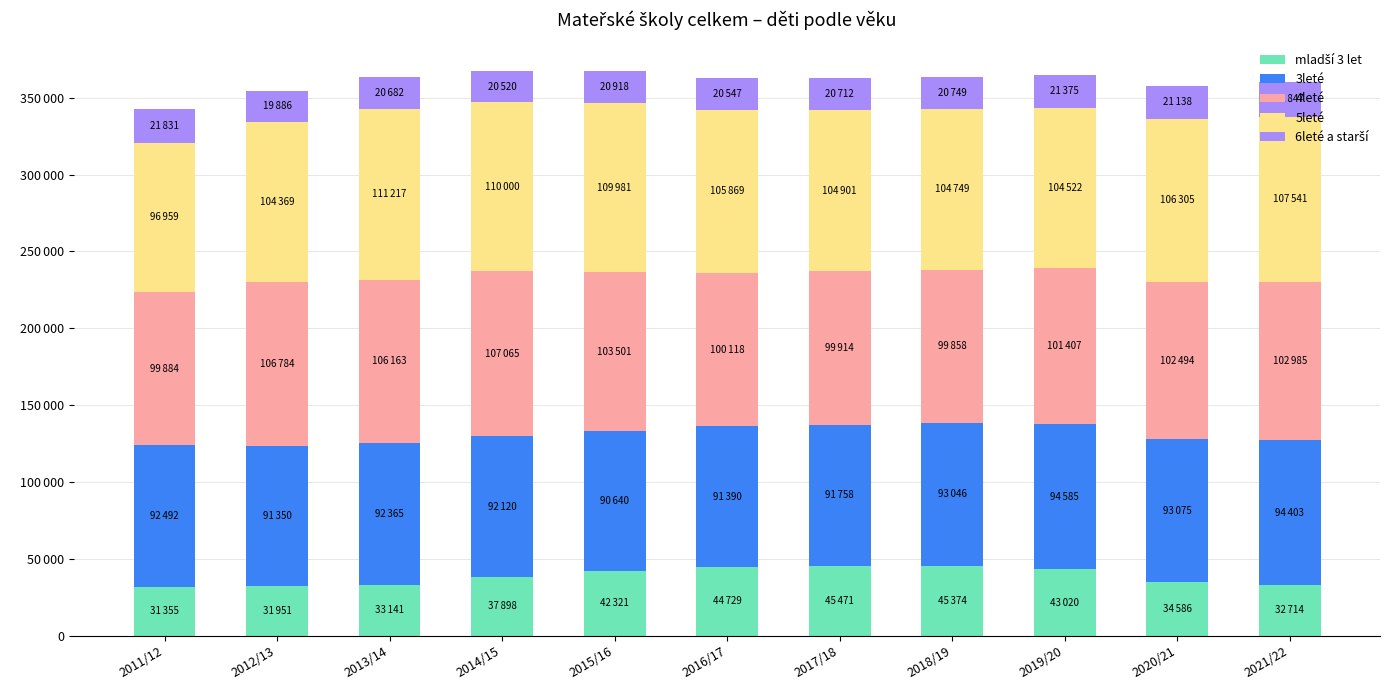

At which label does 6leté a starší first exceed 20749?

2011/12